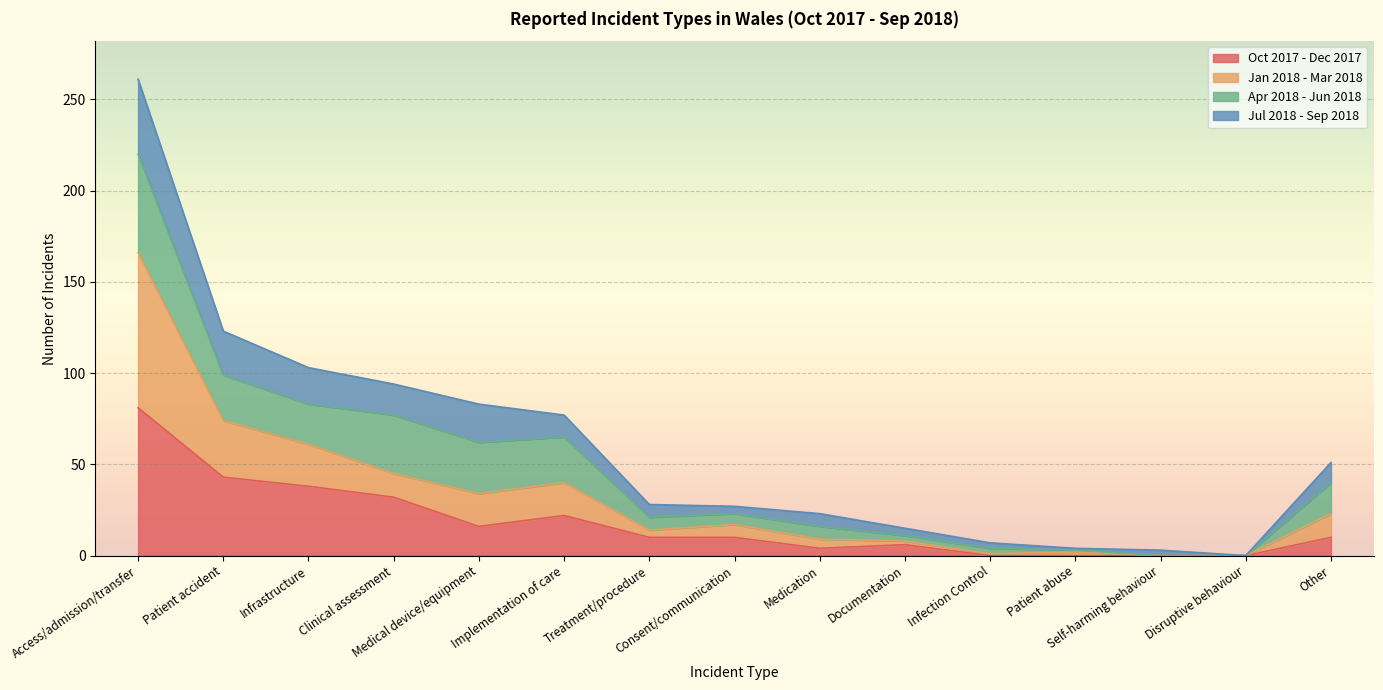

What is the highest value of the Oct 2017 - Dec 2017 series?

81